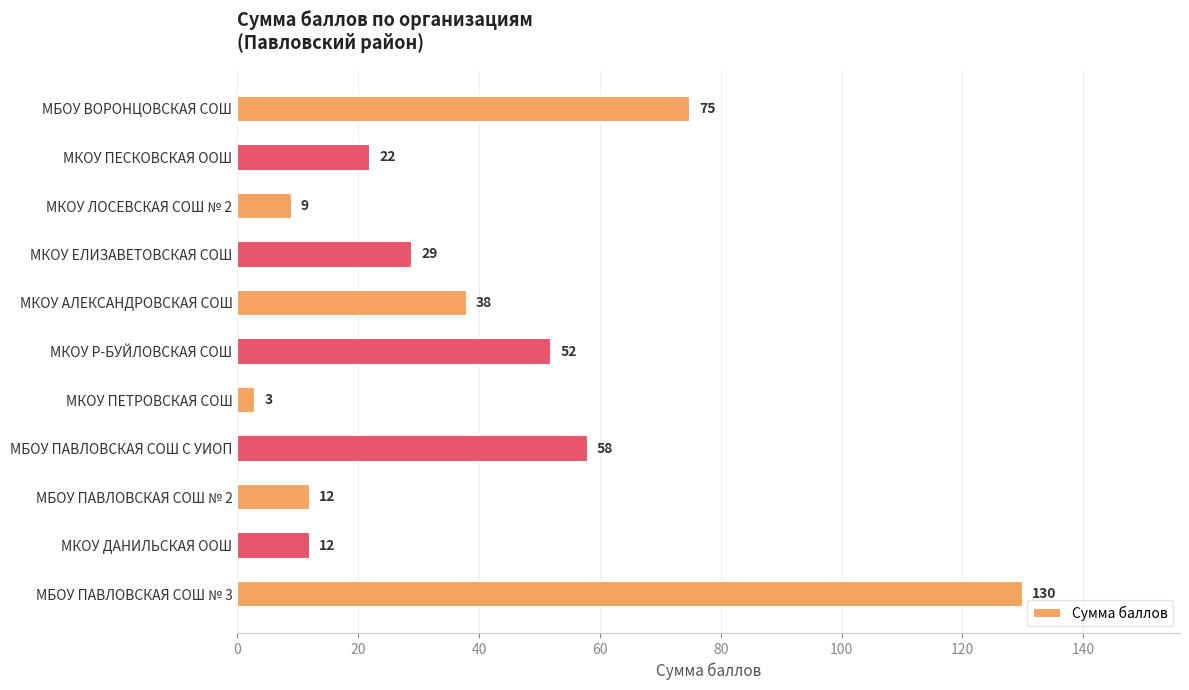

Which label corresponds to the smallest value in the chart?

МКОУ ПЕТРОВСКАЯ СОШ